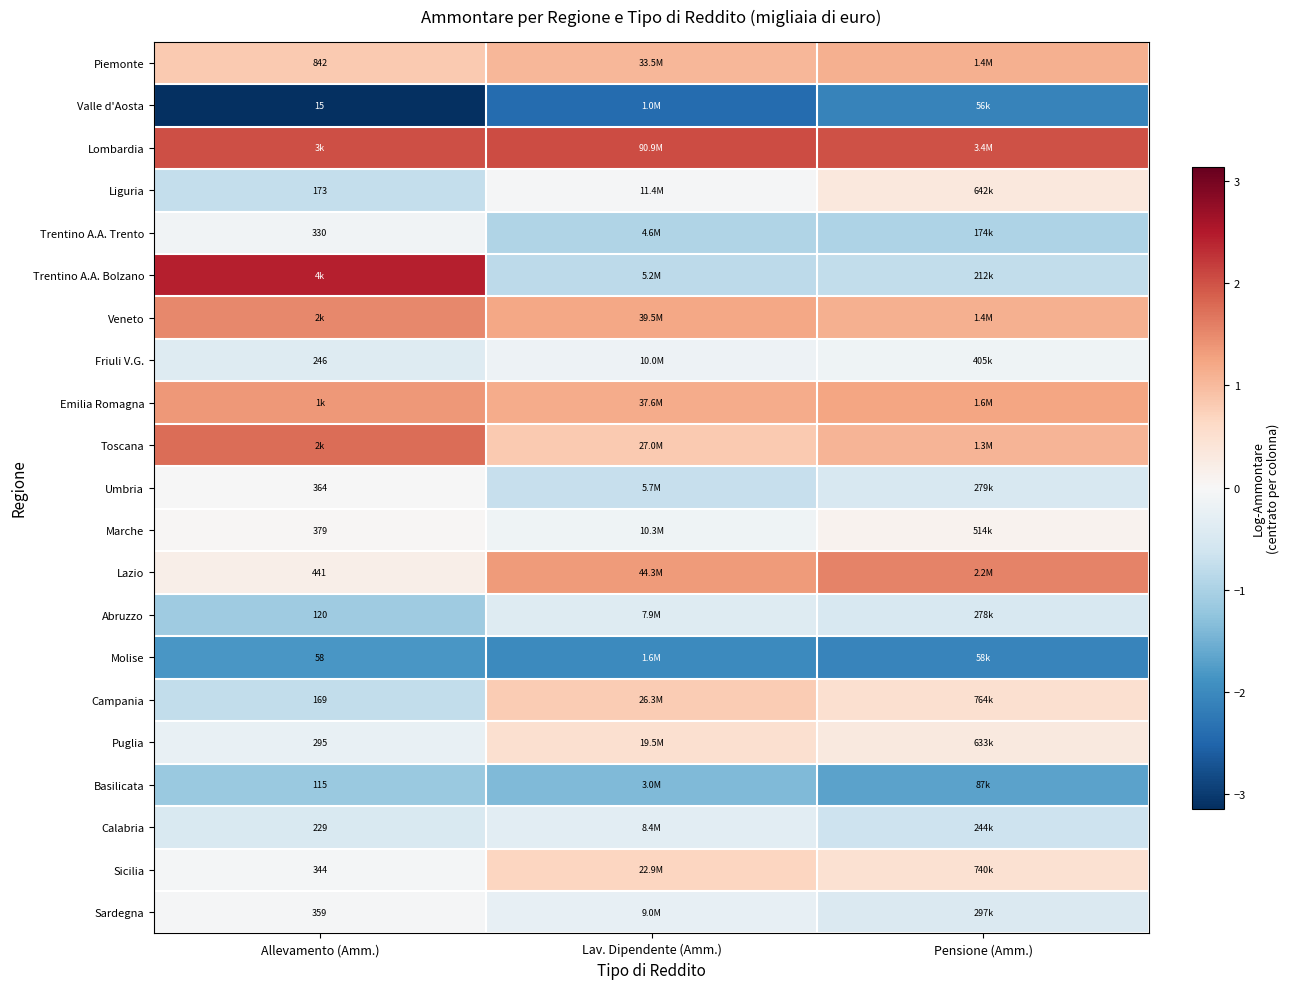

How many Marche values are between 0 and 1?

2